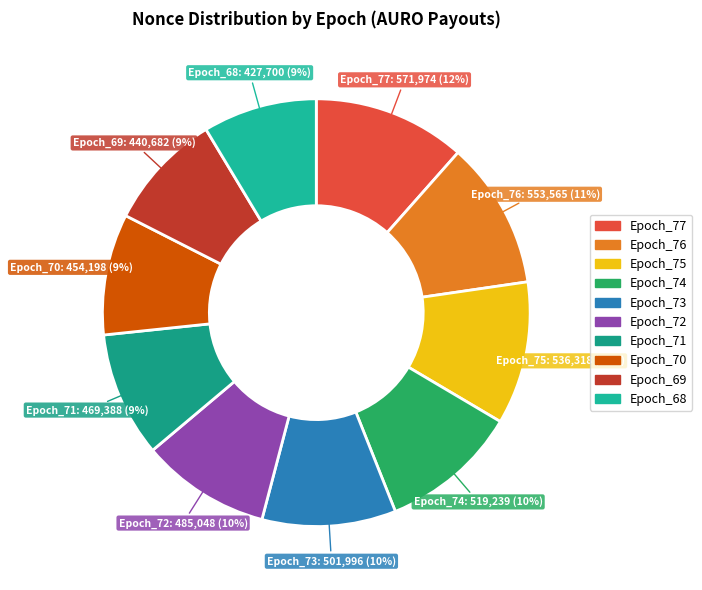

To the nearest percent, what portion does Epoch_77 represent?

12%